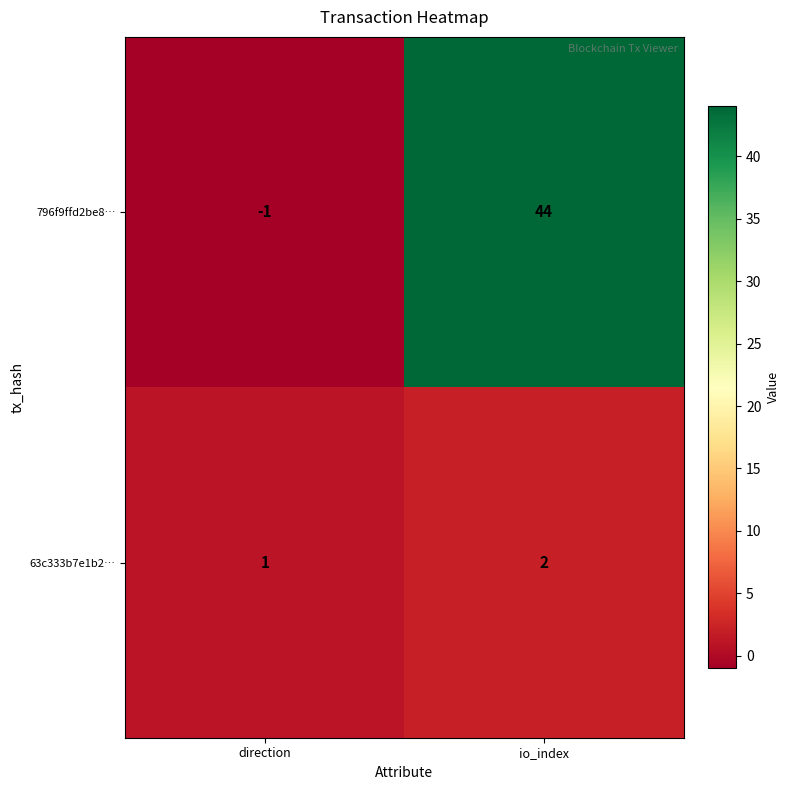

At which category is the sum across all series the highest?

io_index